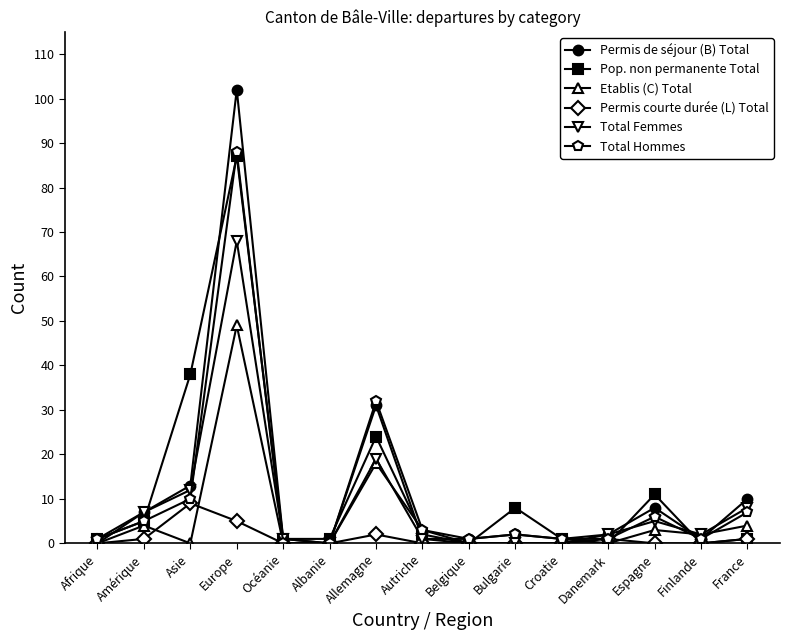

What is the label of the 11th point from the left?

Croatie